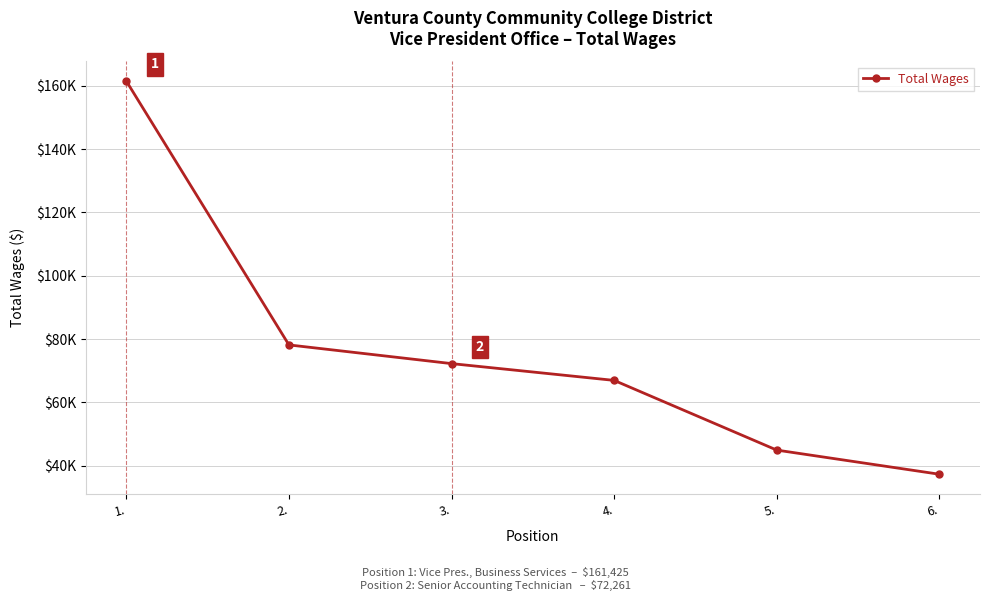

Is this an area chart (filled region under the line)?

No